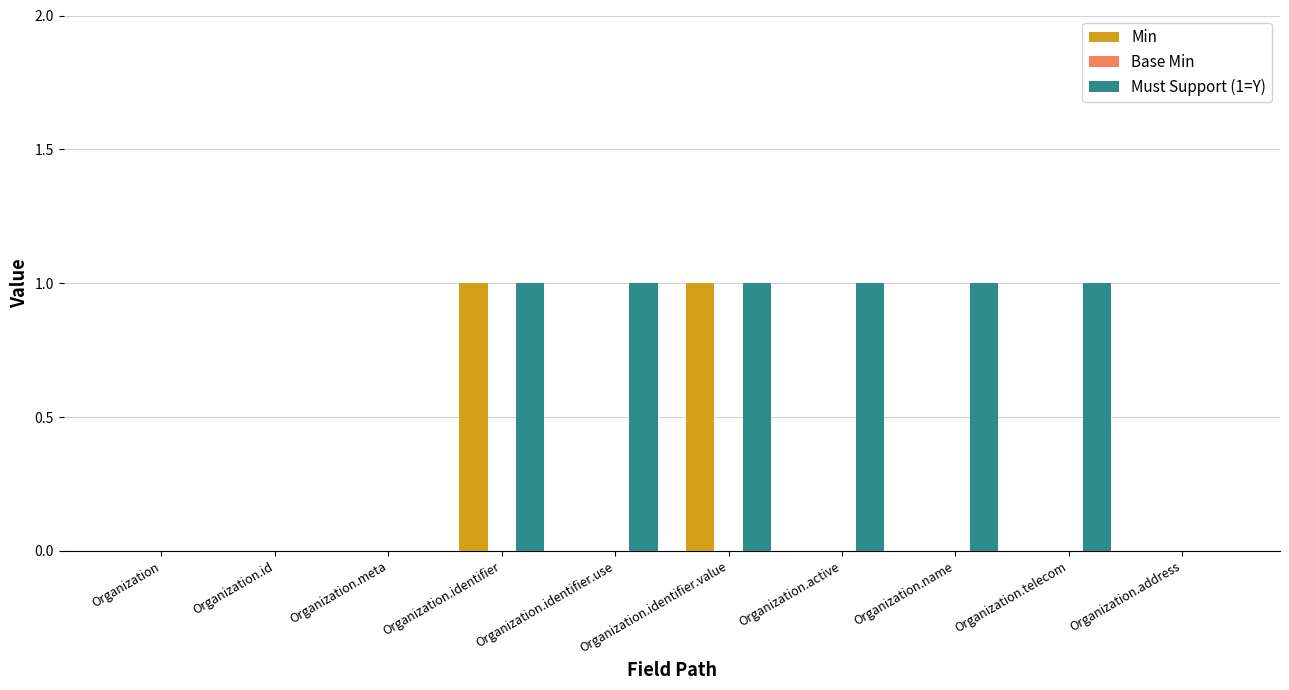

The value of Min at Organization.identifier.use is 0. True or false?

True